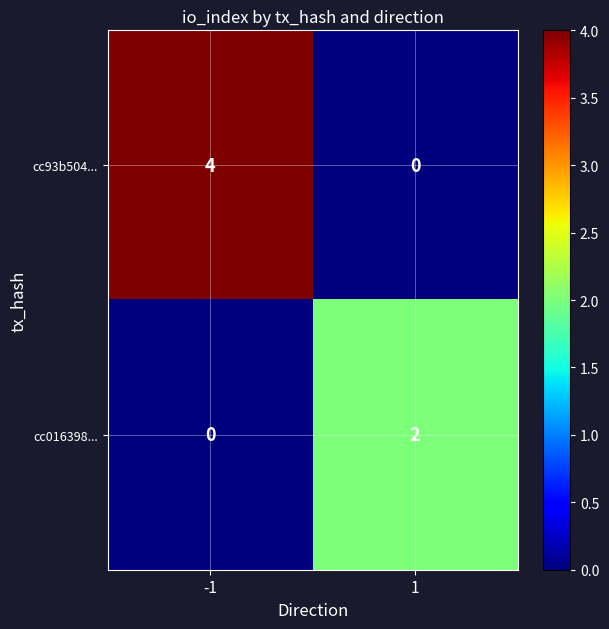

The value of cc93b504... at -1 is 2. True or false?

False